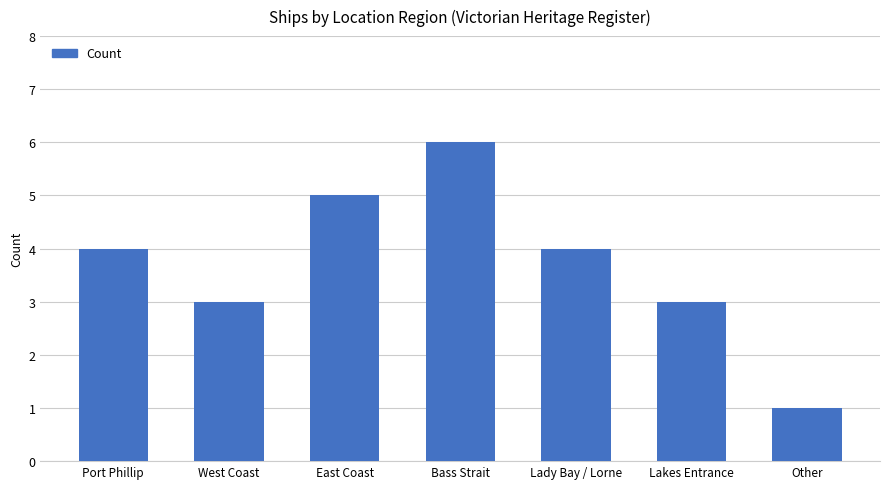

The chart shows a value of 4 at Lady Bay / Lorne. True or false?

True